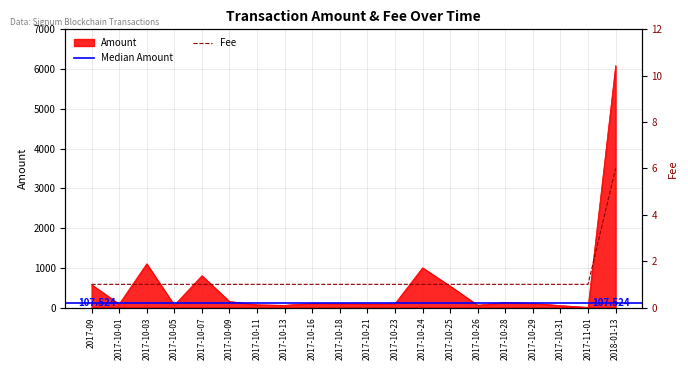

True or false: Amount and Fee intersect in this chart.

False